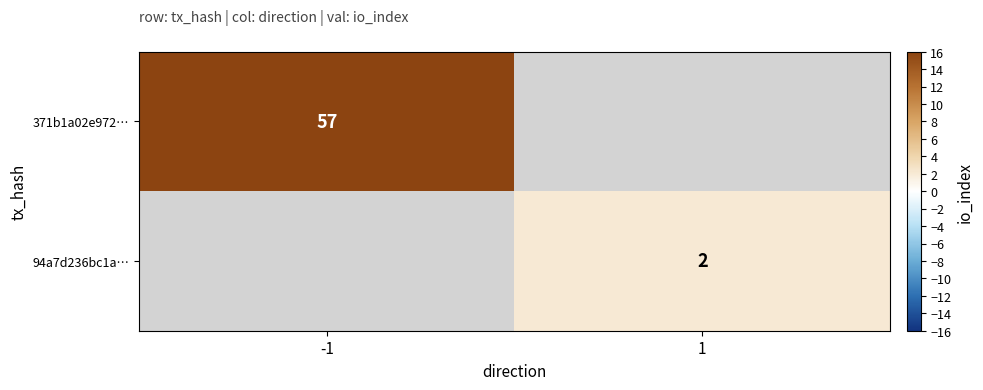

The value of 371b1a02e972… at -1 is 78. True or false?

False